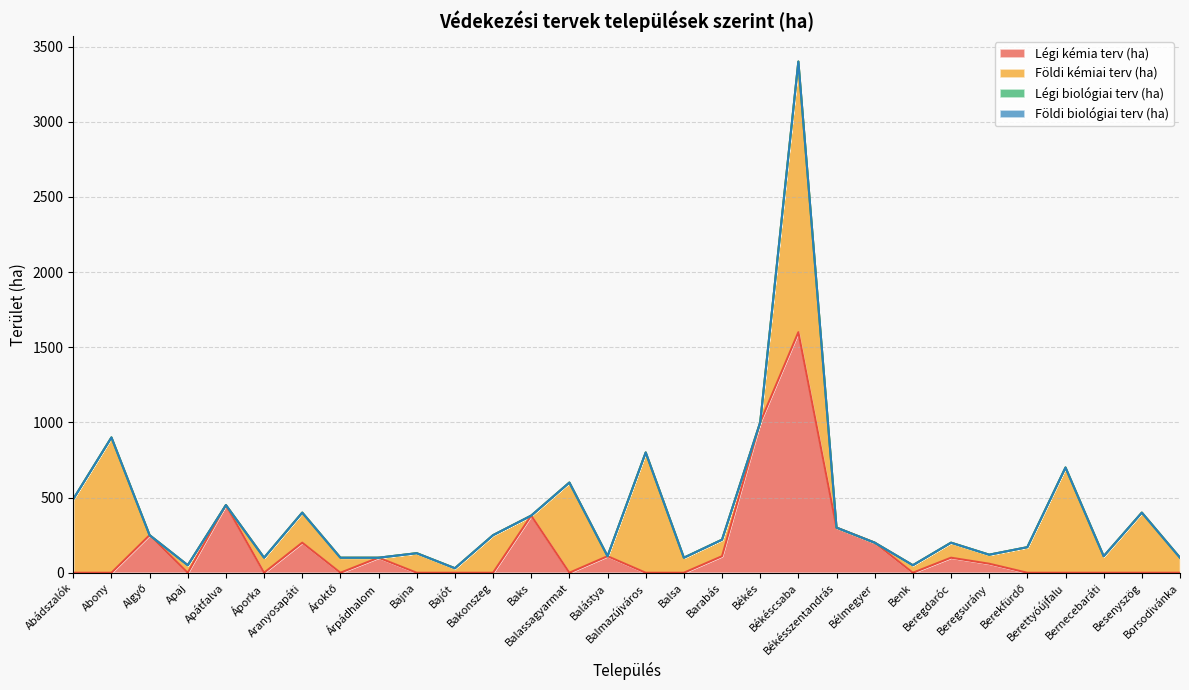

At Abony, list the series in order from largest to smallest.

Földi kémiai terv (ha), Légi kémia terv (ha), Légi biológiai terv (ha), Földi biológiai terv (ha)